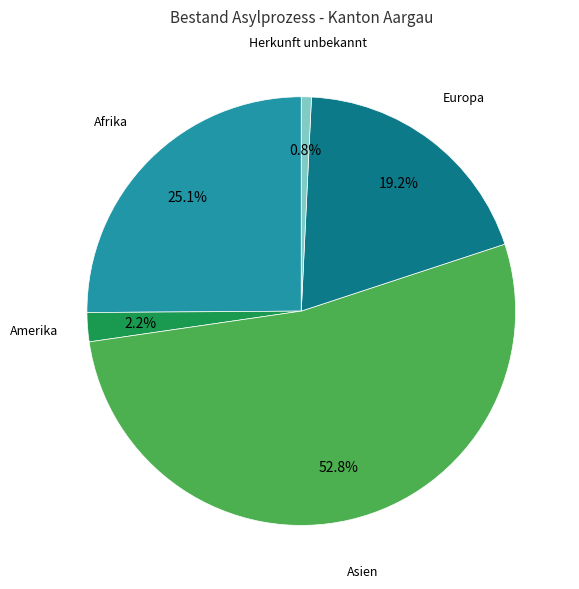

Which has a higher value, Asien or Amerika?

Asien